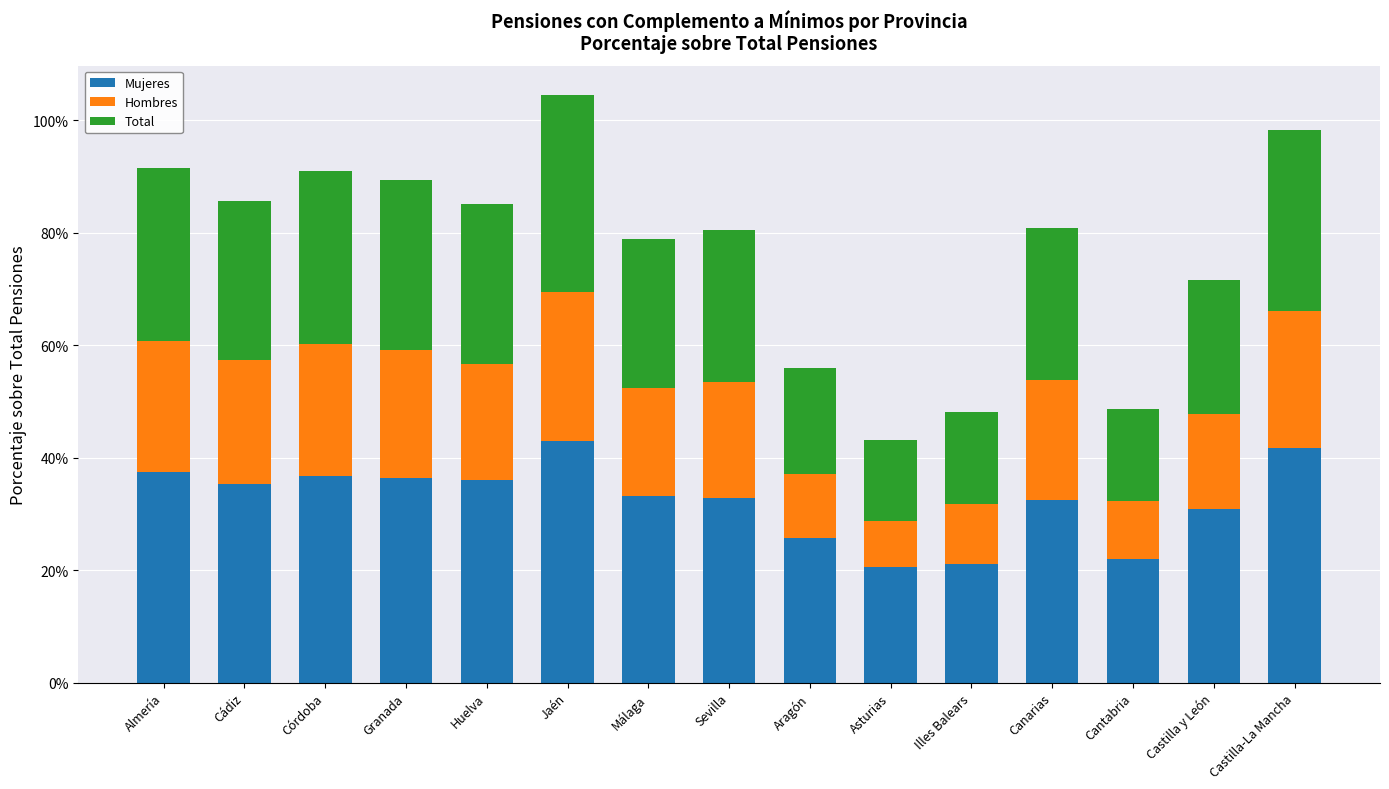

Rank the series at Sevilla from lowest to highest value.

Hombres, Total, Mujeres